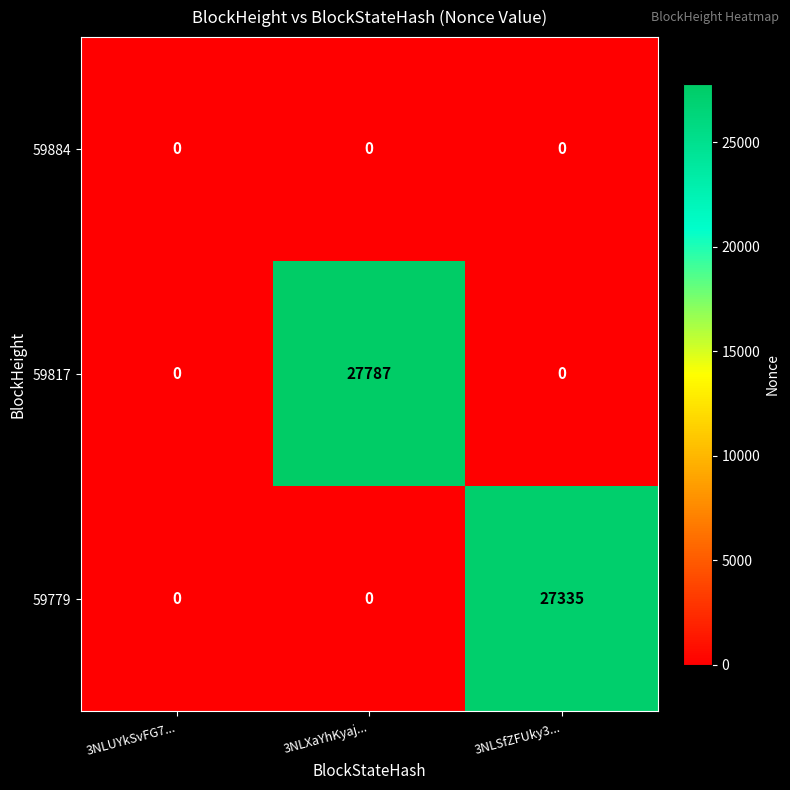

What is the sum of the 59779 values at 3NLUYkSvFG7... and 3NLSfZFUky3...?

27335